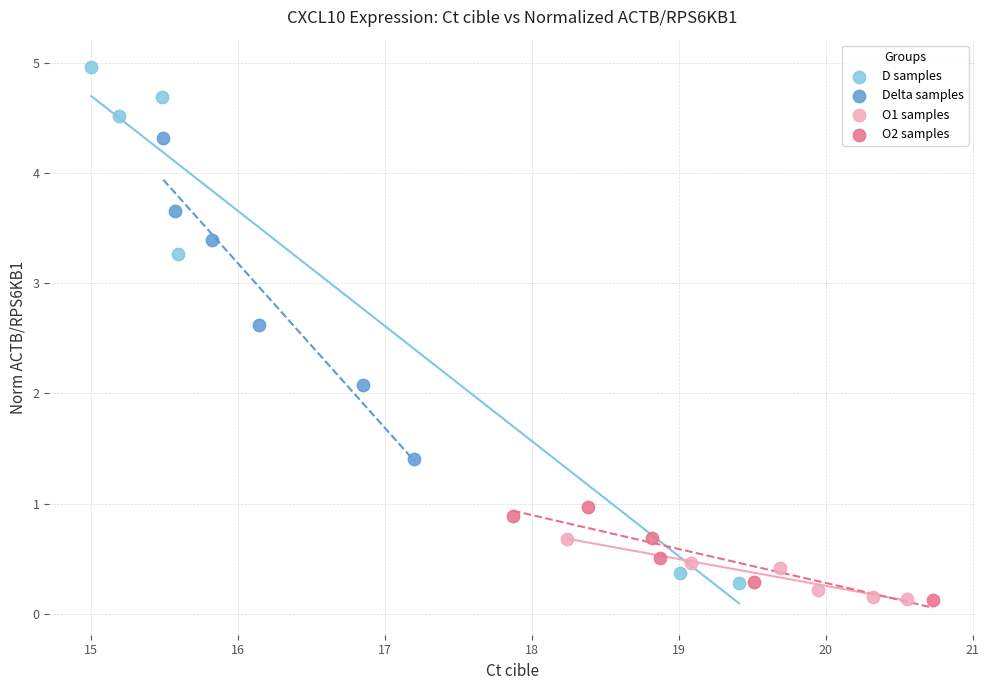

Which series has the widest spread of Y values?

D samples